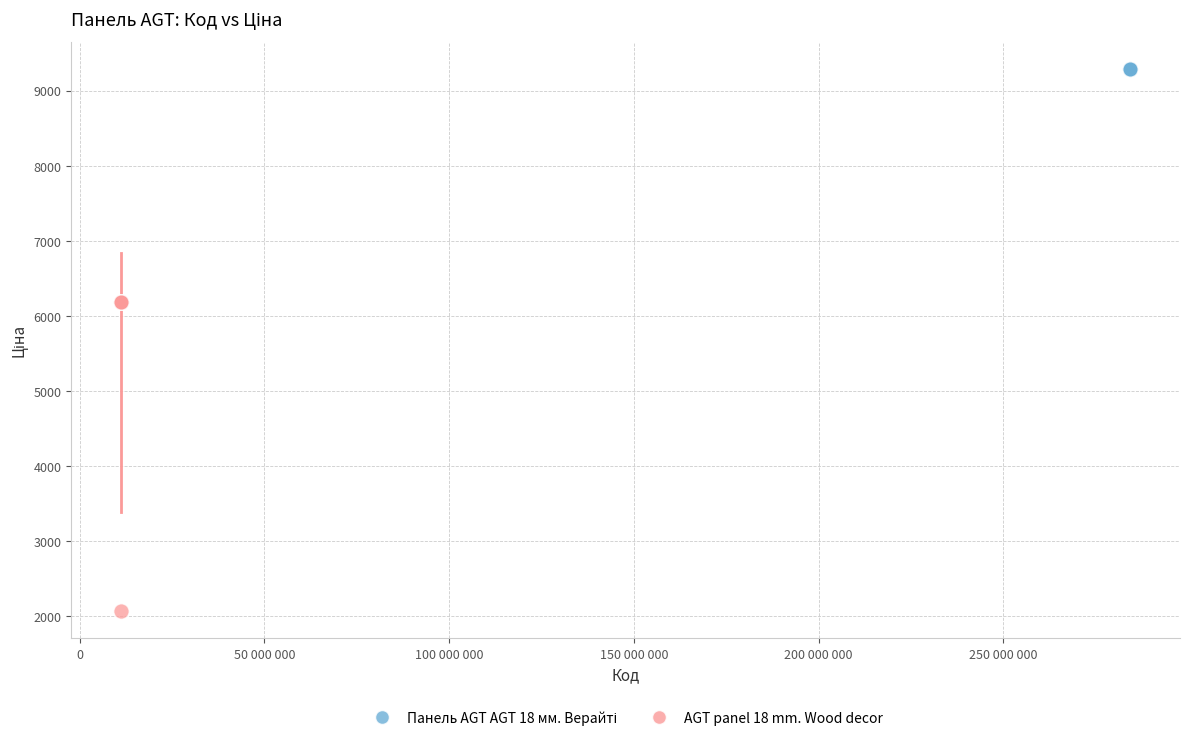

Which series reaches the minimum Y coordinate?

AGT panel 18 mm. Wood decor